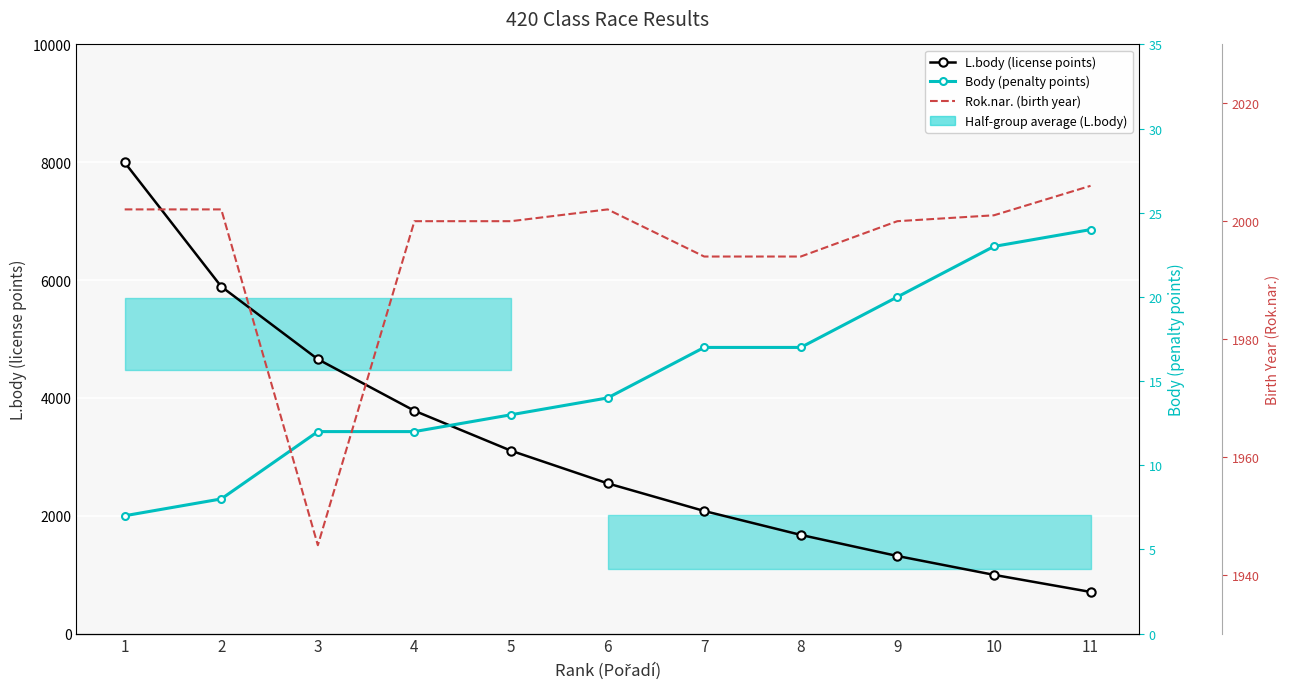

True or false: Body (penalty points) and Rok.nar. (birth year) intersect in this chart.

False